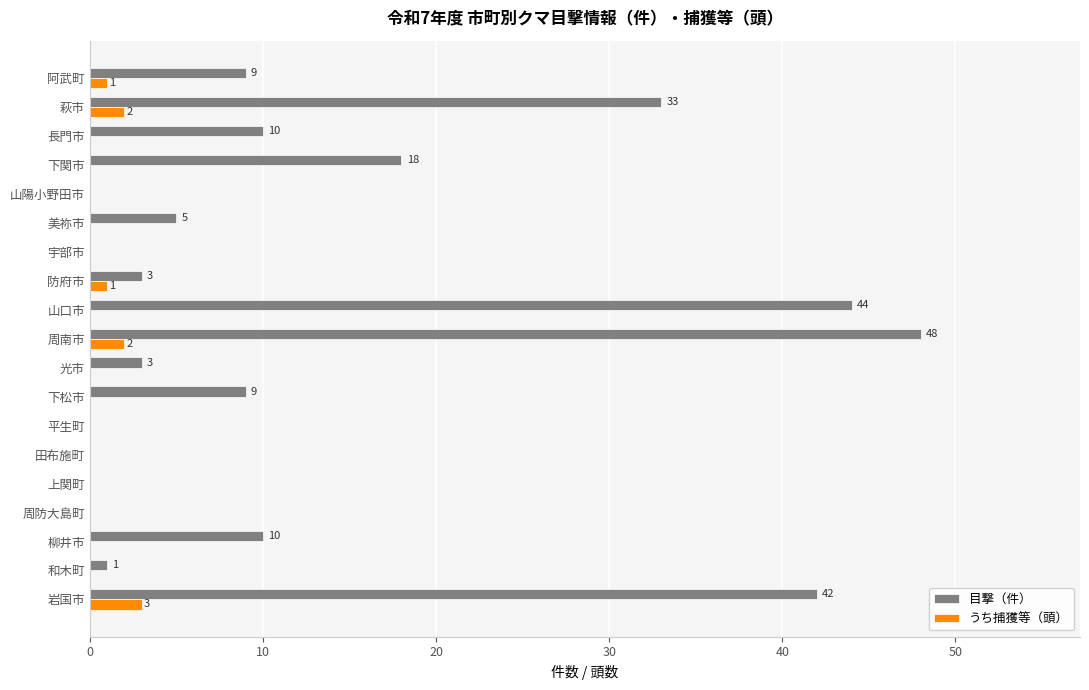

Which series changed the most between 光市 and 萩市?

目撃（件）